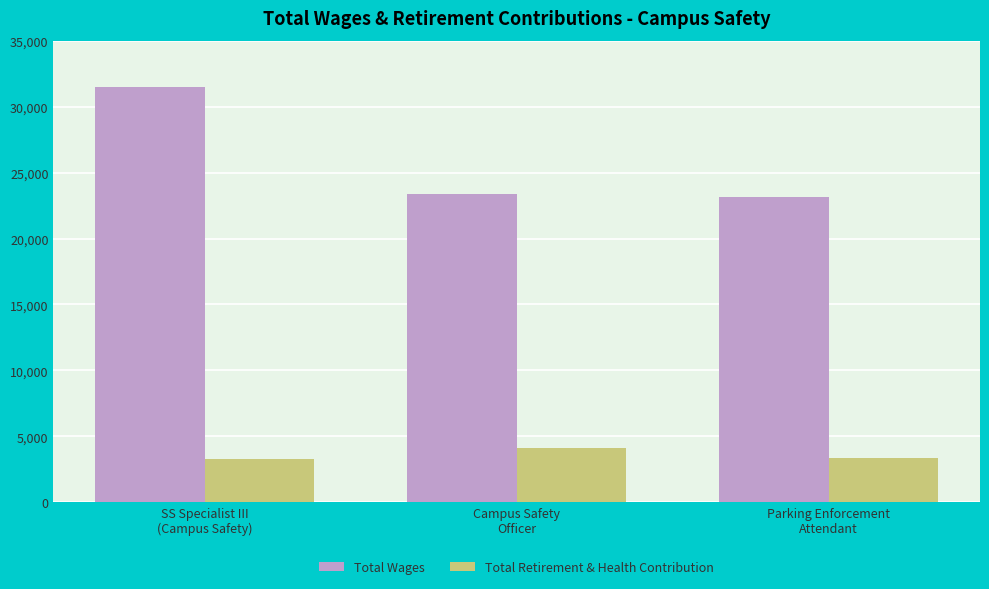

What is the spread (max minus min) of values at Campus Safety
Officer?

19278